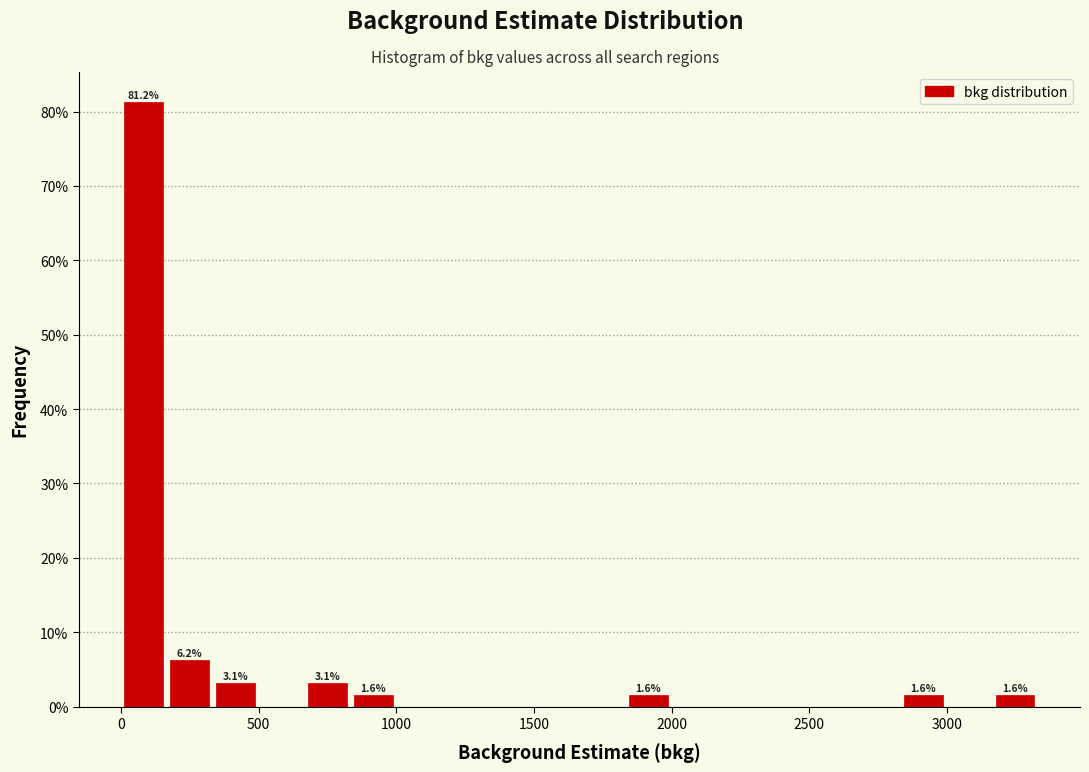

Read against the x-axis, roughly where is the centre of the tallest bar?

100